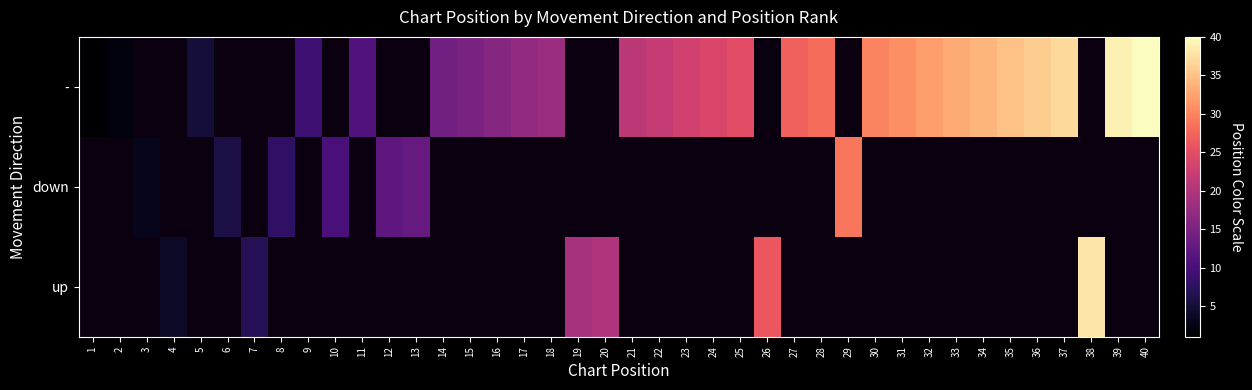

Count the number of categories in the chart.

40